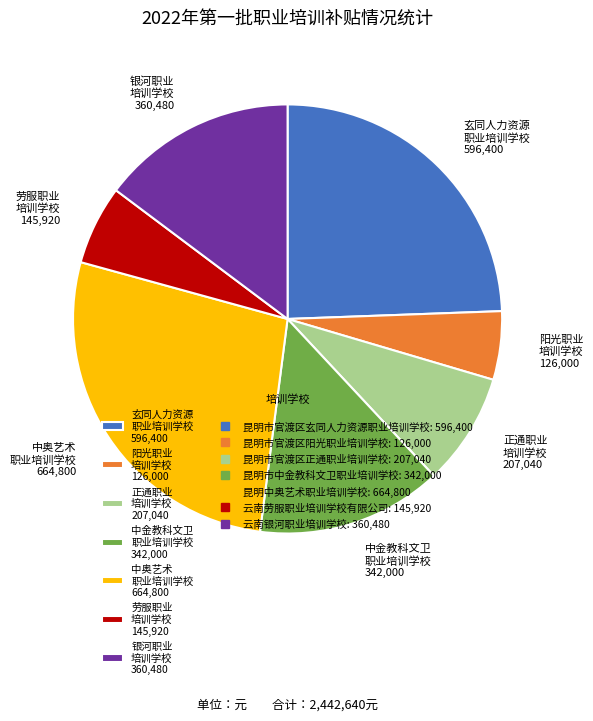

Rank the categories by value from highest to lowest.

中奥艺术 职业培训学校 664,800, 玄同人力资源 职业培训学校 596,400, 银河职业 培训学校 360,480, 中金教科文卫 职业培训学校 342,000, 正通职业 培训学校 207,040, 劳服职业 培训学校 145,920, 阳光职业 培训学校 126,000